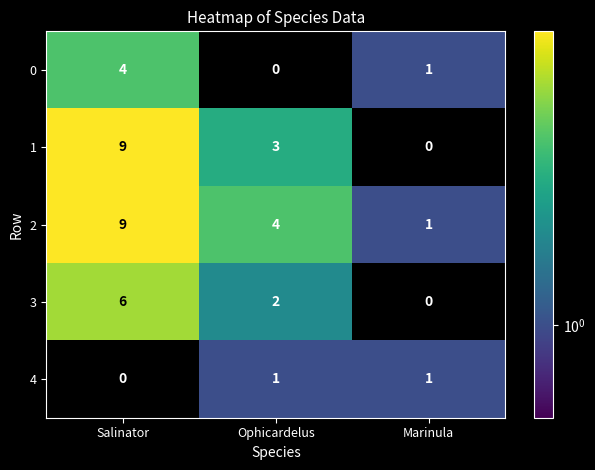

What is the difference between the maximum and minimum values in the 2 series?

8